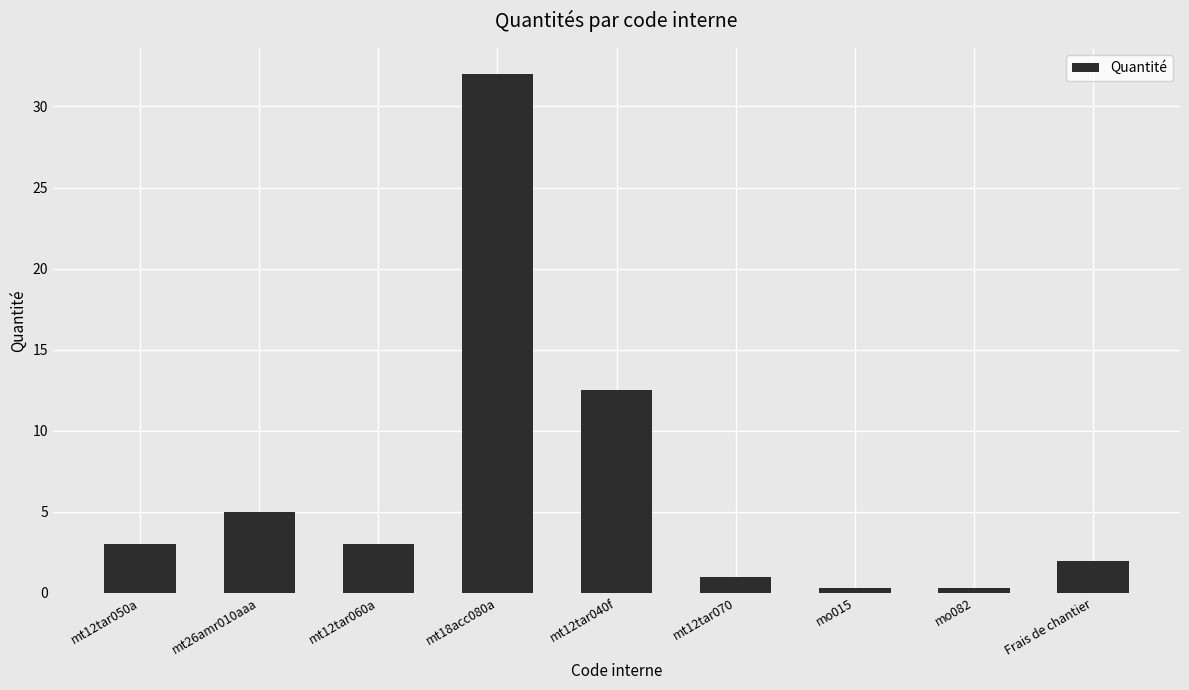

What is the change in value from mt12tar060a to mo082?

-2.7